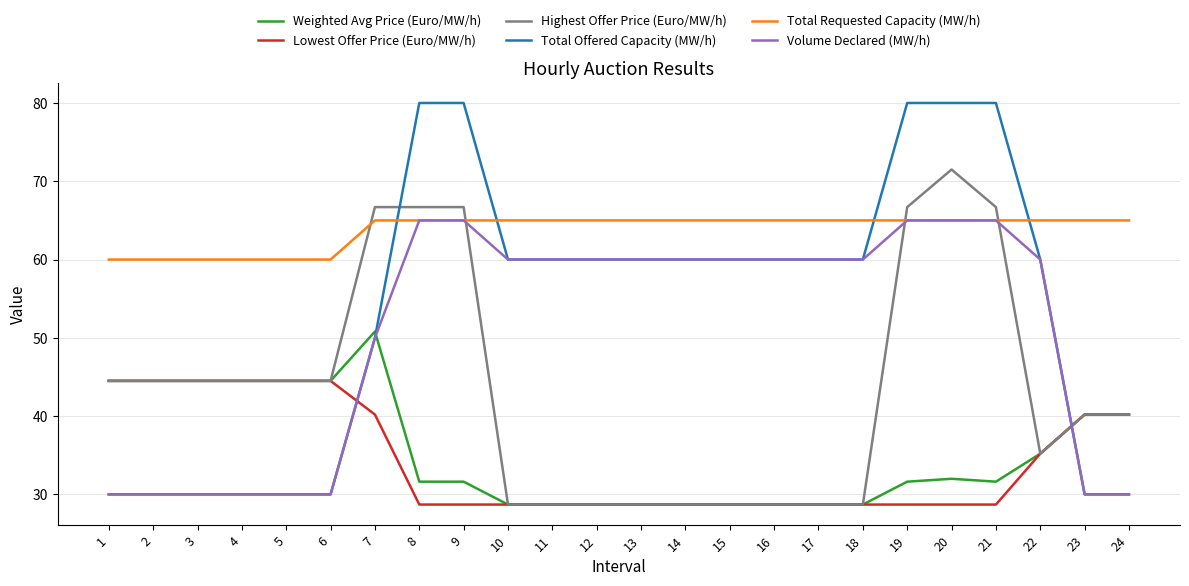

Which series changed the most between 6 and 20?

Total Offered Capacity (MW/h)